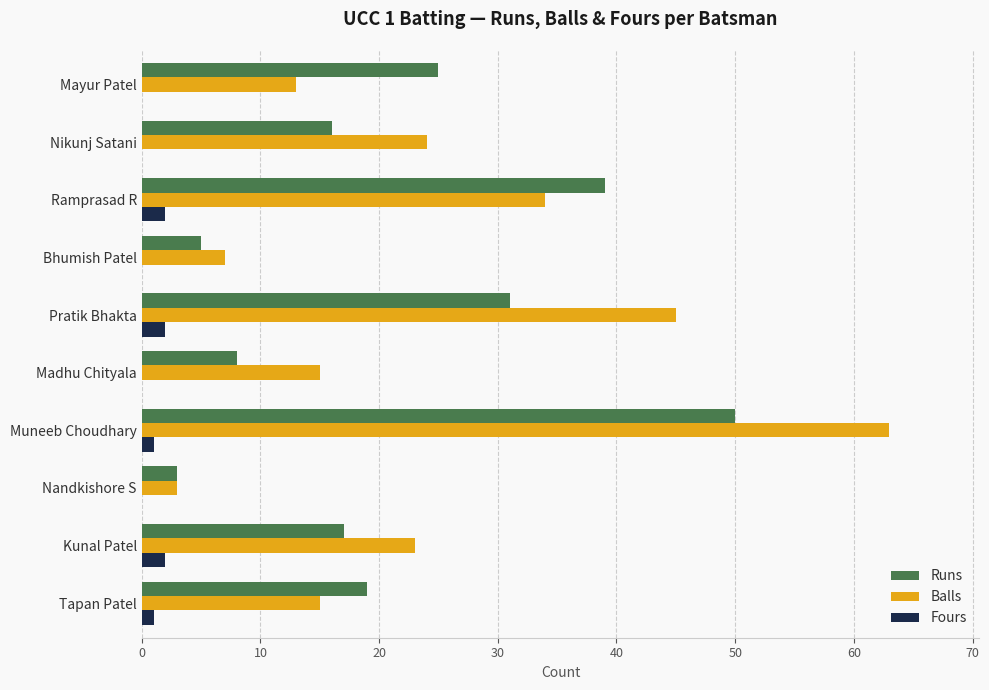

Between Muneeb Choudhary and Pratik Bhakta, which series saw the biggest shift?

Runs